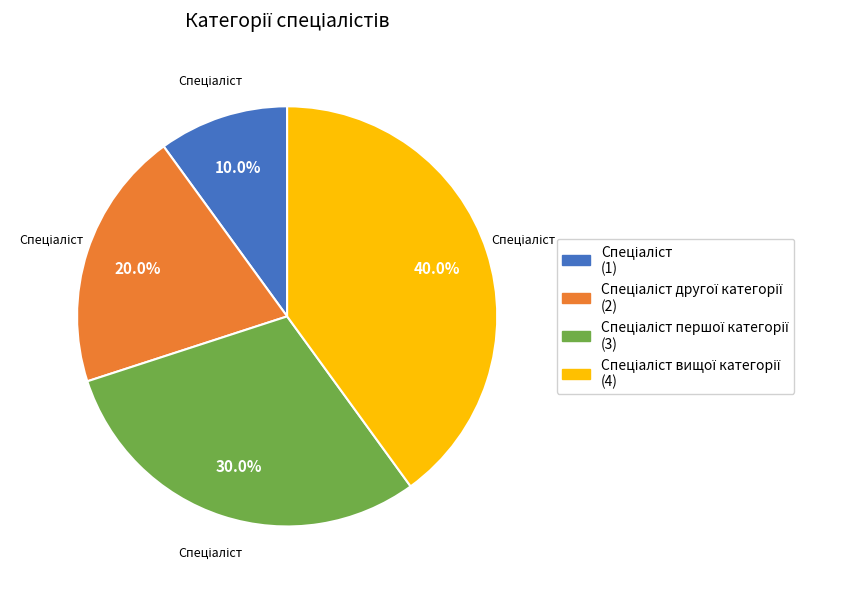

Does any single category account for the majority?

No